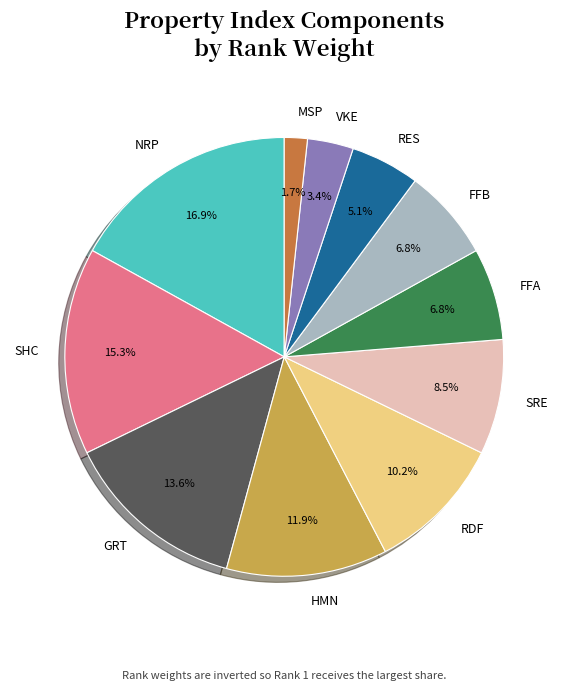

What percentage is the FFB slice, to the nearest percent?

7%